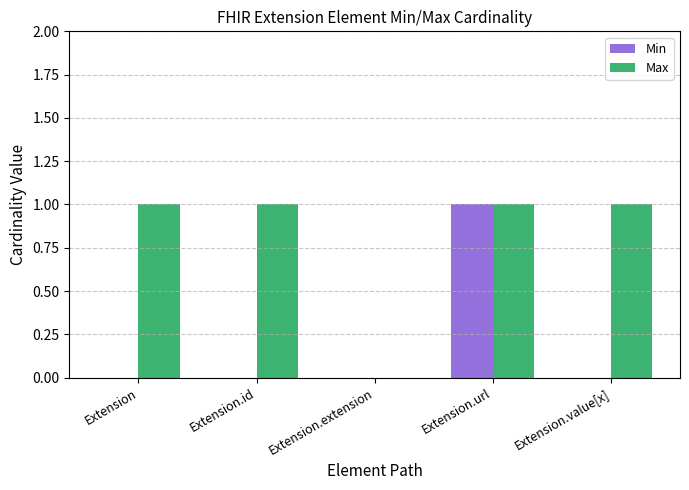

True or false: Min has a value of 0 at Extension.

True